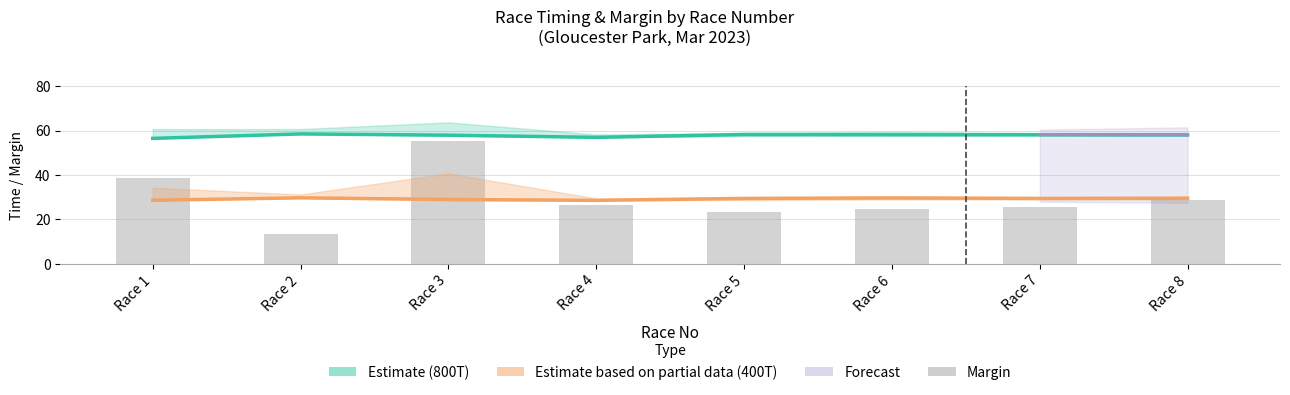

Reading left to right, extract all data points from this chart.

800T: Race 1=56.5	Race 2=58.5	Race 3=58.0	Race 4=57.0	Race 5=58.3	Race 6=58.2	Race 7=58.2	Race 8=58.1
400T: Race 1=28.6	Race 2=29.7	Race 3=29.0	Race 4=28.6	Race 5=29.5	Race 6=29.7	Race 7=29.5	Race 8=29.6
Margin_avg: Race 1=38.6	Race 2=13.2	Race 3=55.2	Race 4=26.5	Race 5=23.3	Race 6=24.6	Race 7=25.6	Race 8=28.6